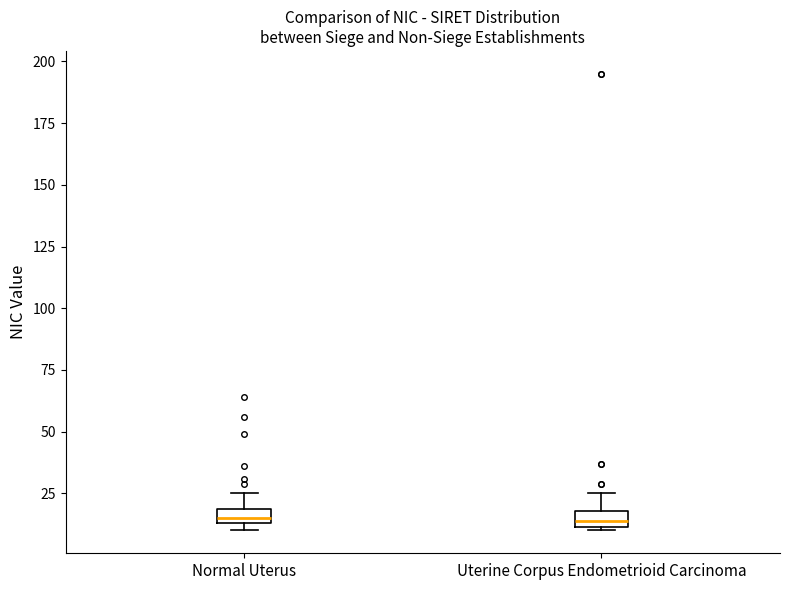

Where is the lower edge of the box for Normal Uterus on the y-axis? The values are not printed on the chart, so give them approximately, as read against the axis.

15